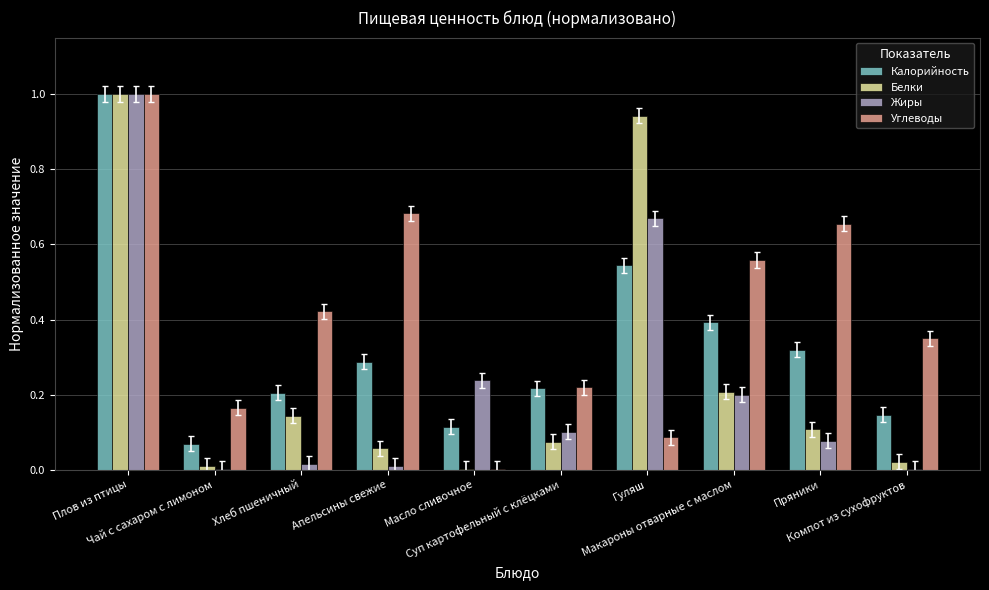

What is the maximum value for Жиры?

1.0